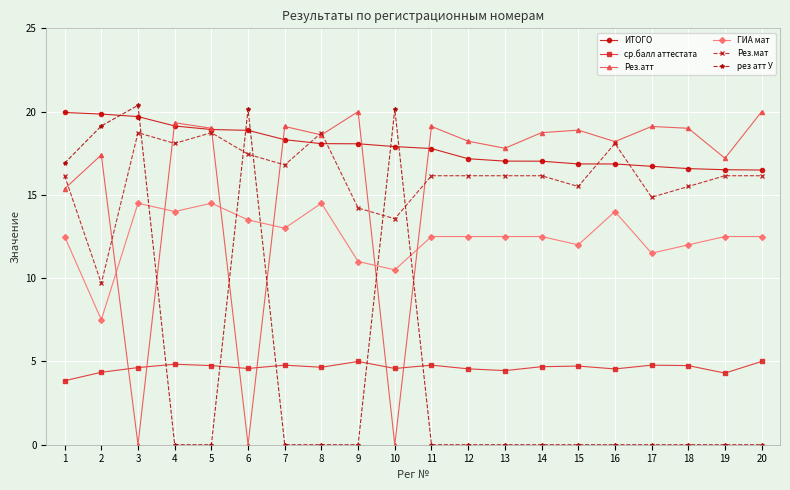

What is the difference between the maximum and minimum values in the Рез.атт series?

20.0